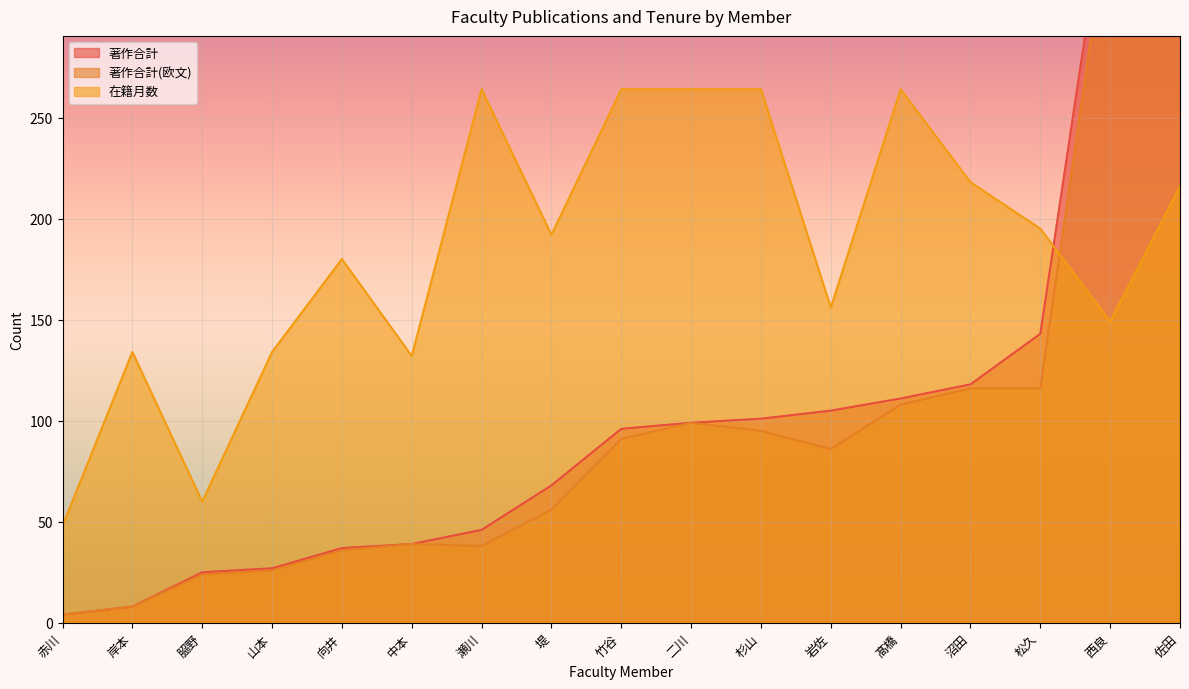

Is the value of 著作合計(欧文) at 松久 greater than the value of 著作合計 at 竹谷?

Yes